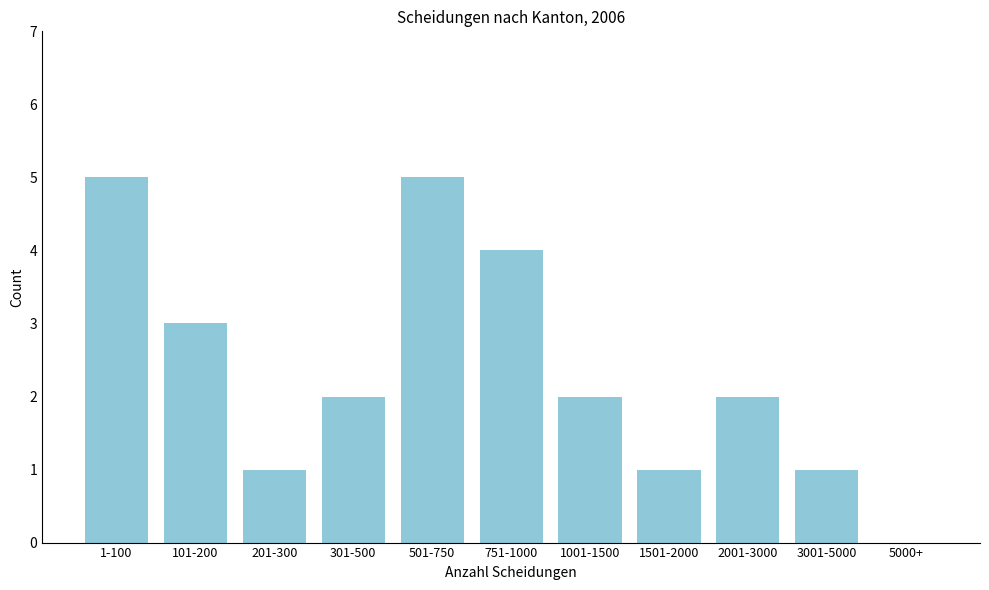

Reading left to right, list all the values displayed in this chart.

1-100=5	101-200=3	201-300=1	301-500=2	501-750=5	751-1000=4	1001-1500=2	1501-2000=1	2001-3000=2	3001-5000=1	5000+=0